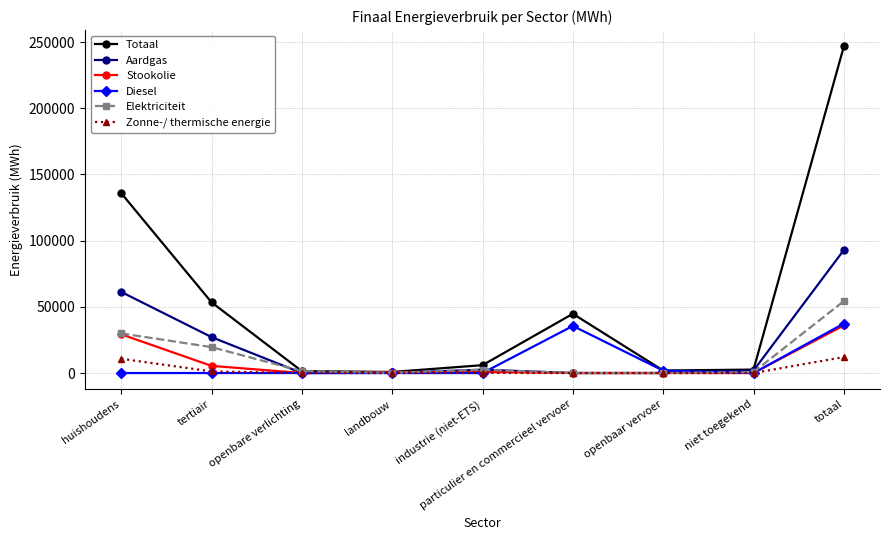

Does the chart have visible grid lines?

Yes